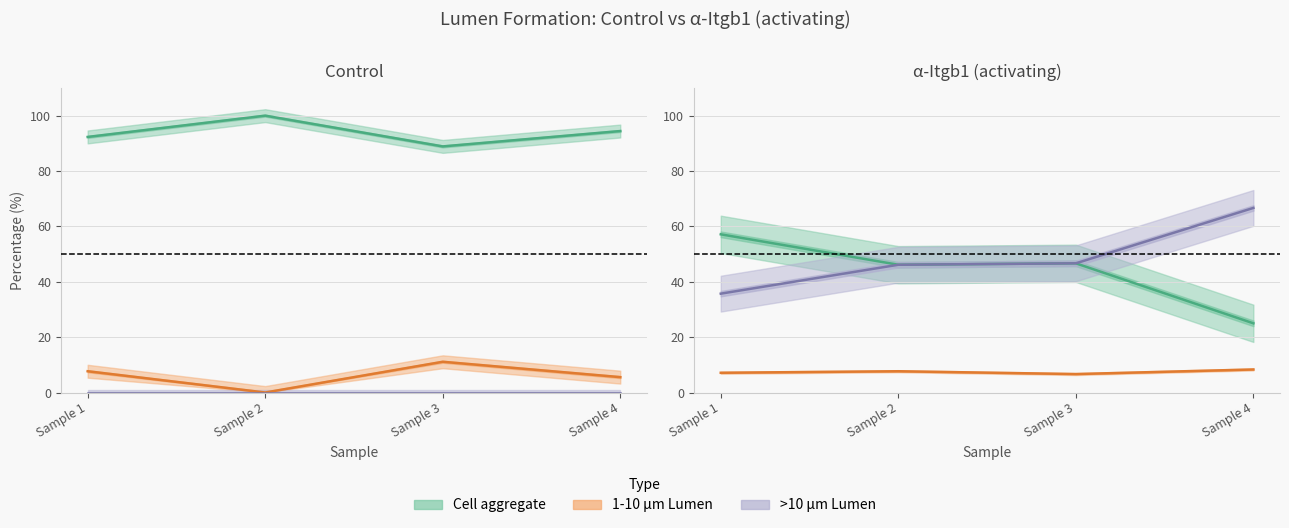

How many interior local peaks does the Control_pct_aggregate series have?

1